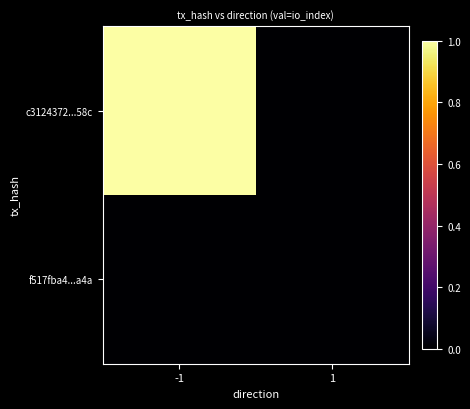

Between -1 and 1, which series saw the biggest shift?

c3124372...58c